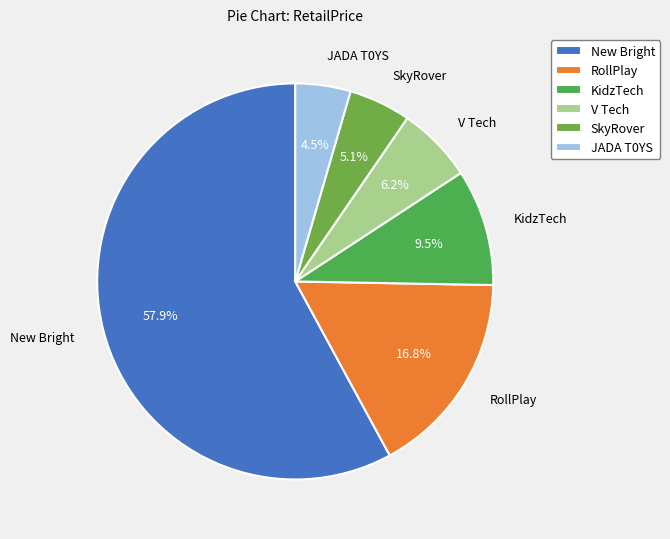

The New Bright slice represents 58% of the pie. True or false?

True